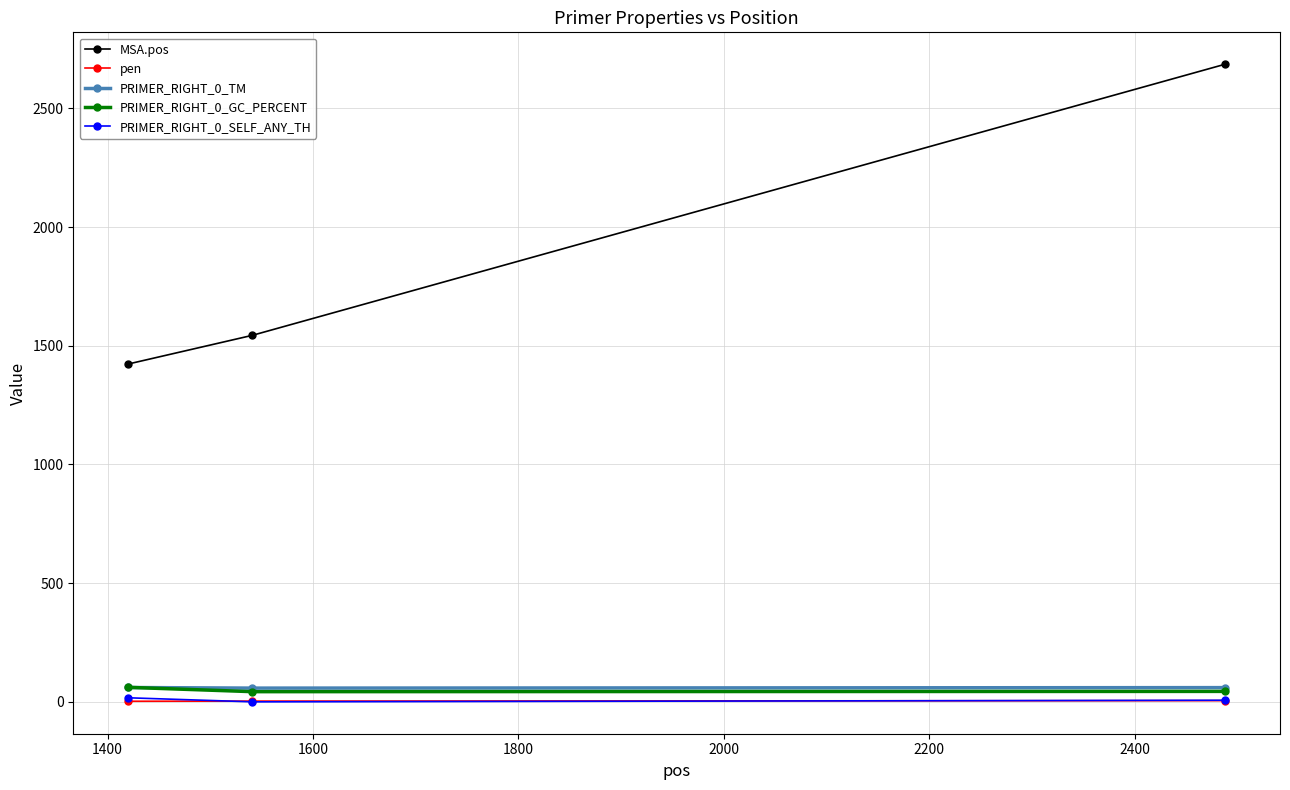

Which series has the largest total across all categories?

MSA.pos